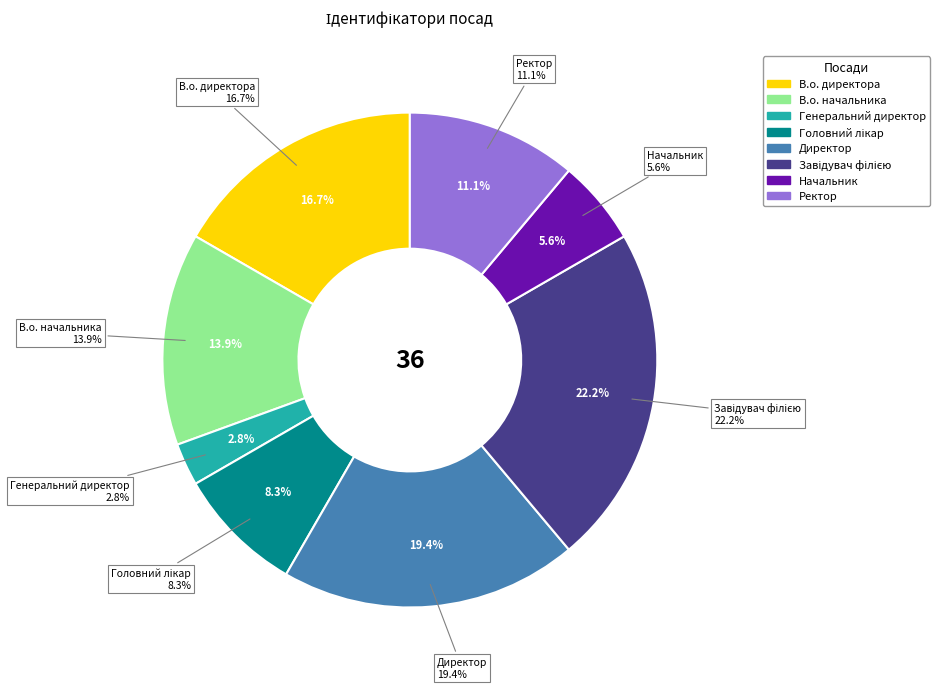

Between В.о. начальника and Начальник, which is larger?

В.о. начальника